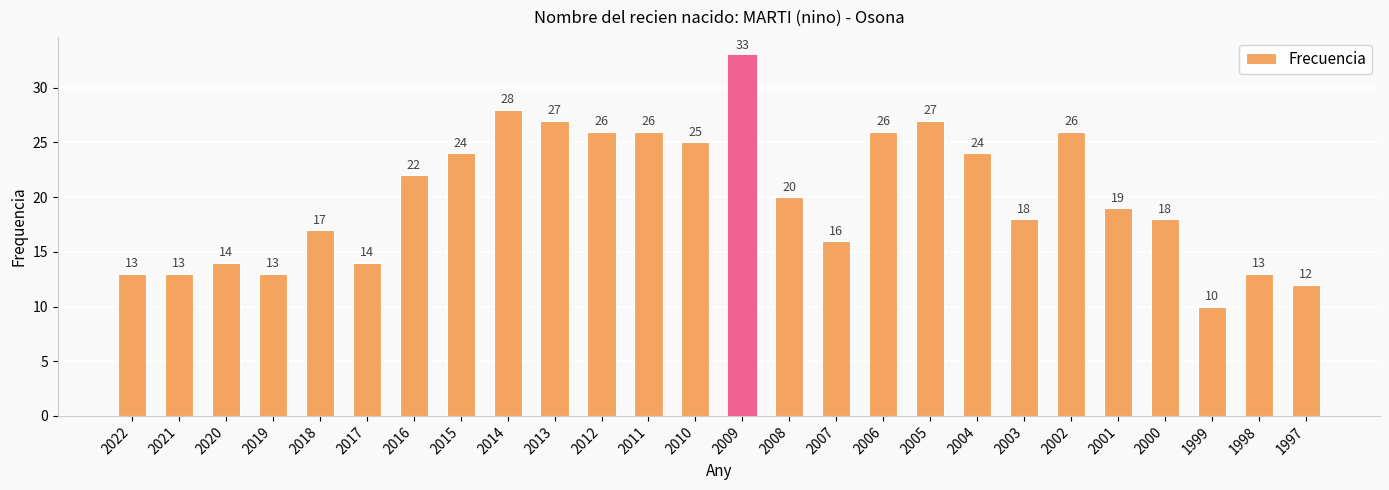

Reading left to right, what are all the values shown in this chart?

13	13	14	13	17	14	22	24	28	27	26	26	25	33	20	16	26	27	24	18	26	19	18	10	13	12